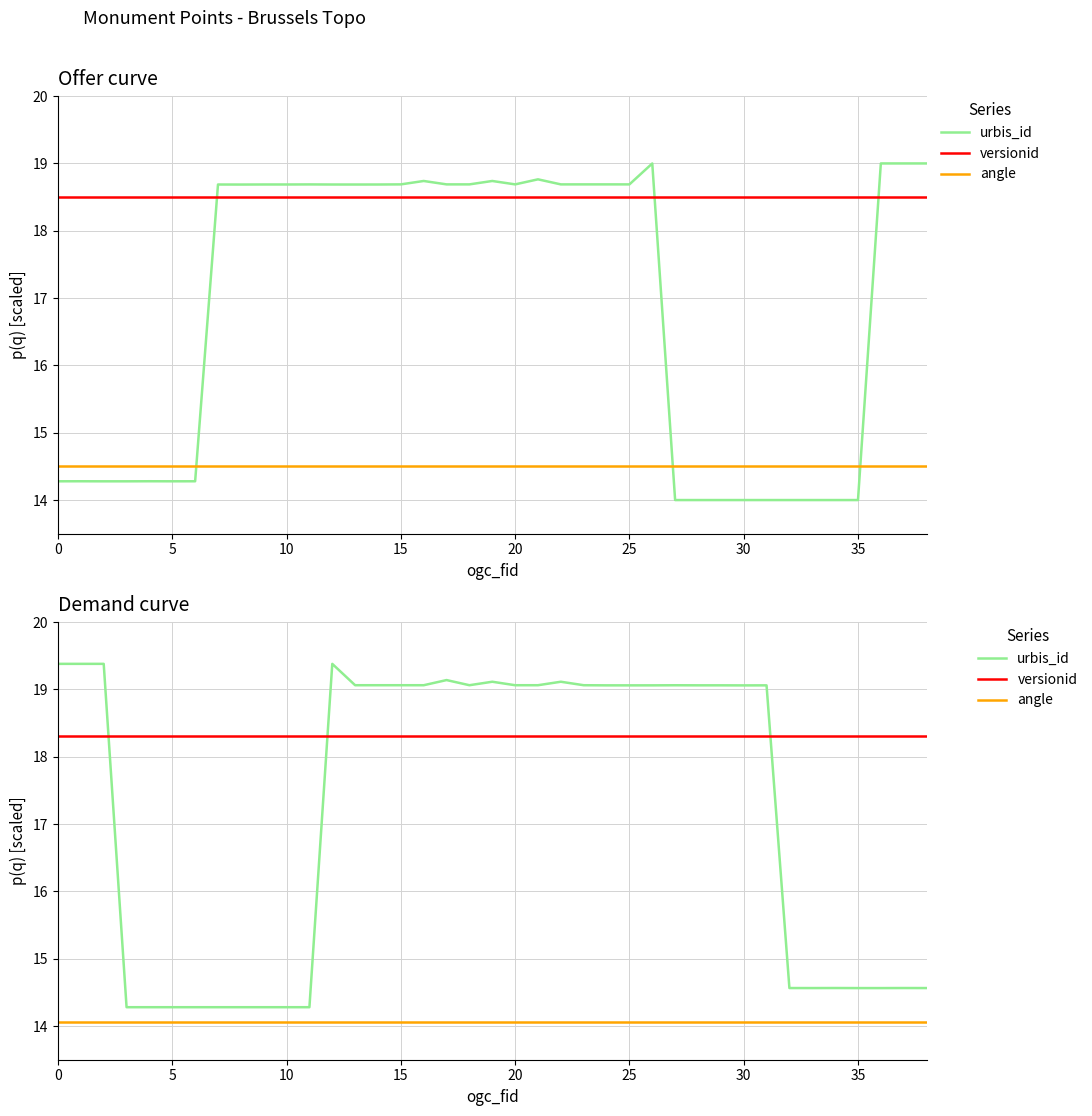

What is the average value of the versionid series?

18.3